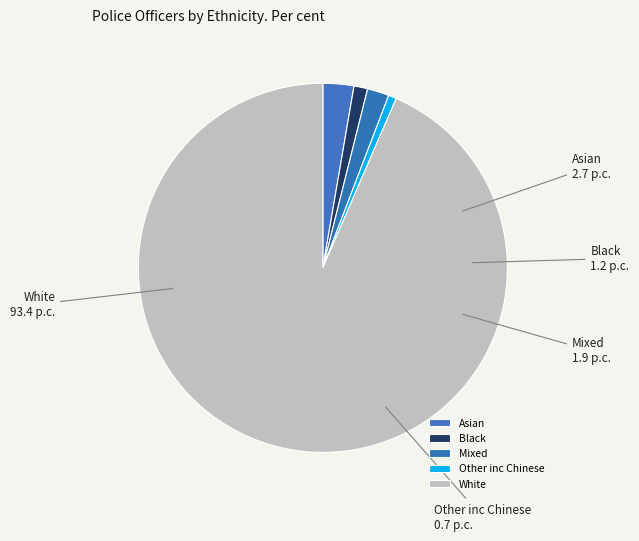

True or false: Other inc Chinese accounts for 7% of the total.

False